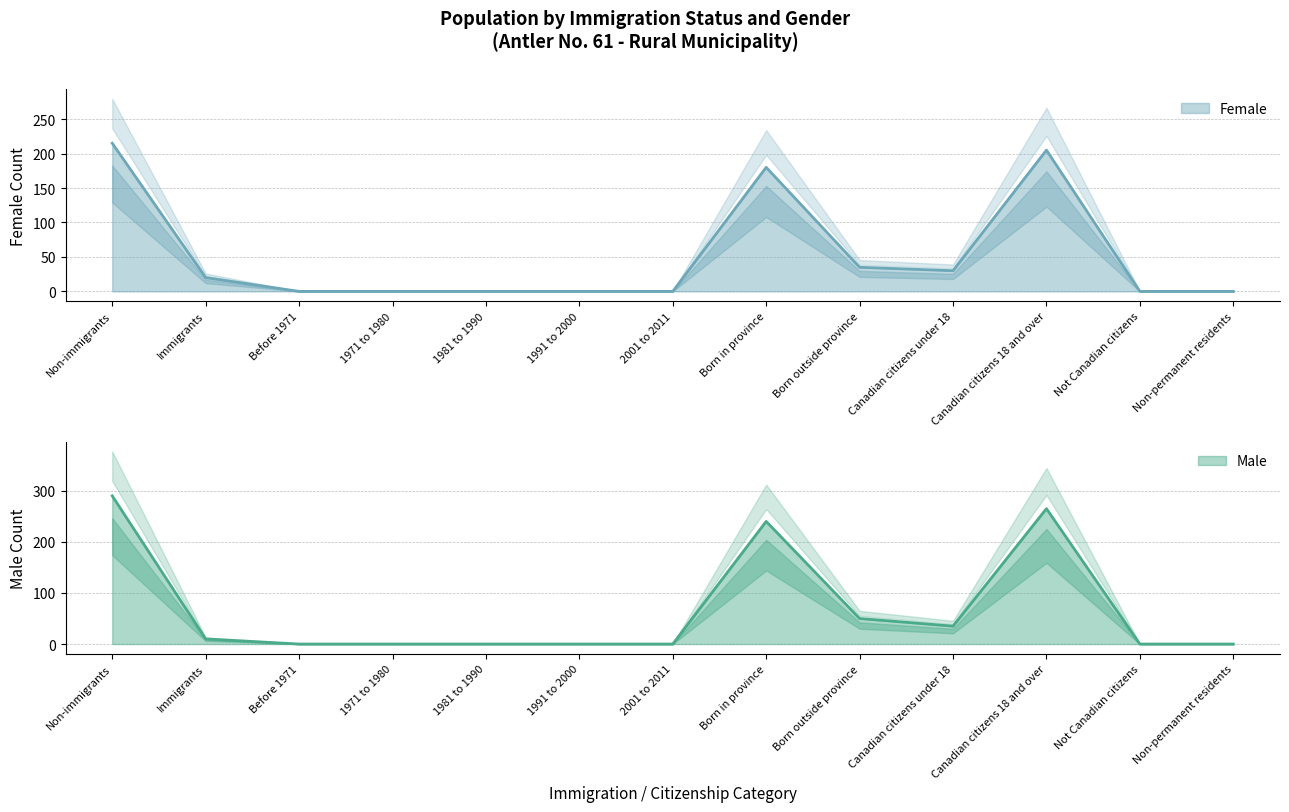

Where is the first local maximum for Female?

Born in province